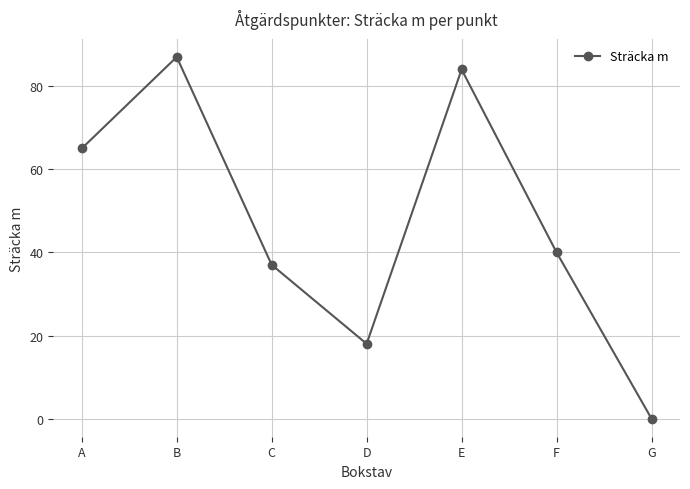

Reading right to left, what are all the values shown in this chart?

G=0	F=40	E=84	D=18	C=37	B=87	A=65